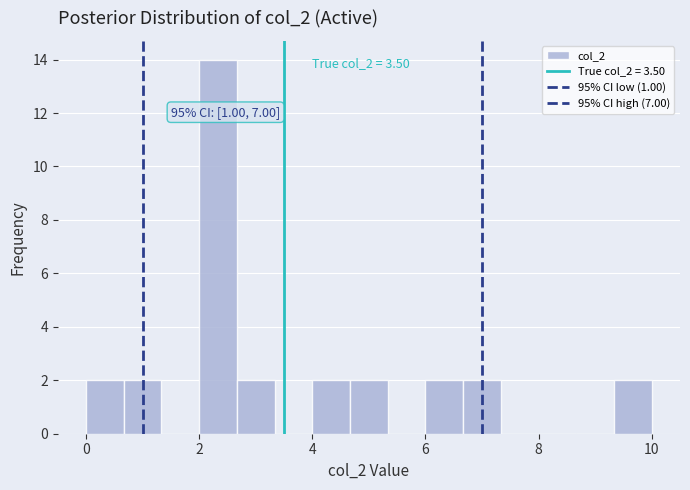

Read against the x-axis, roughly where is the centre of the tallest bar?

2.4